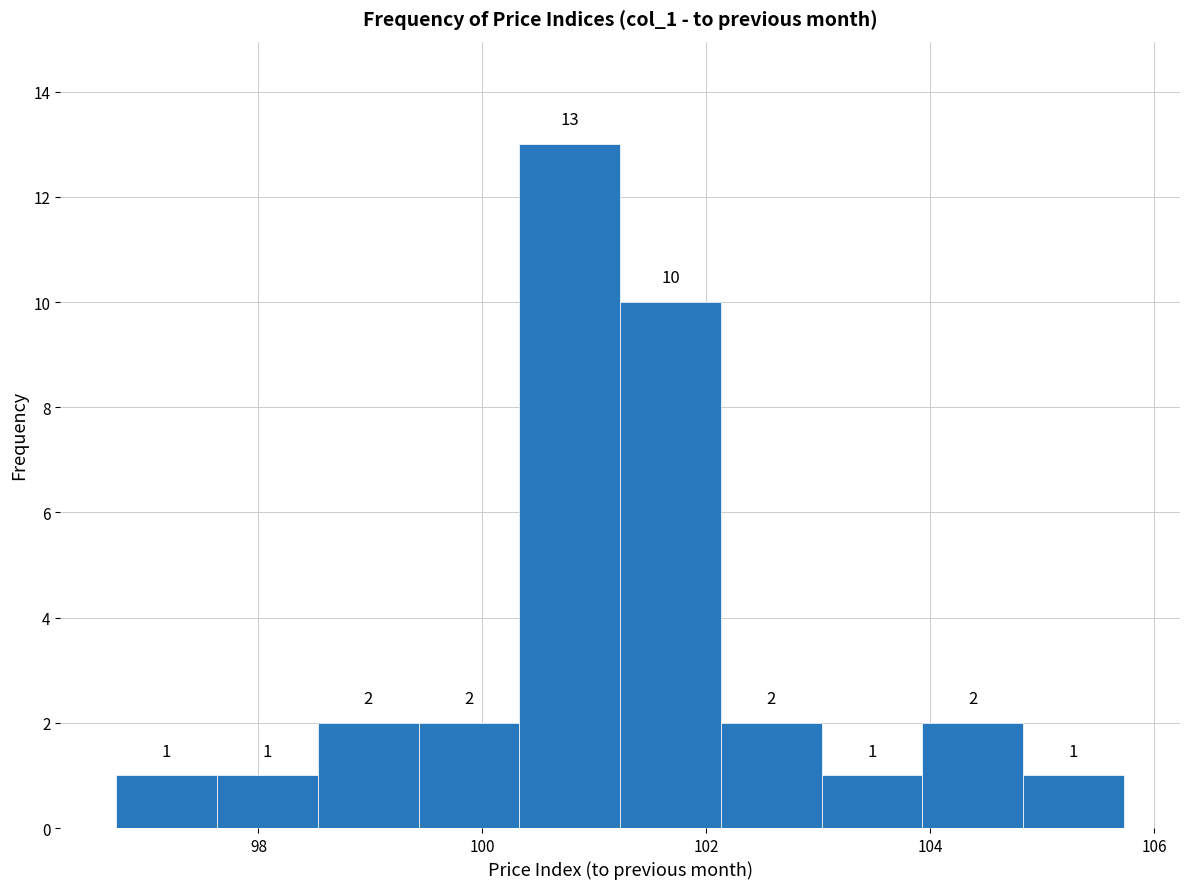

Reading left to right, transcribe this chart: for each bar, give the range it covers on the x-axis and its height. The bar edges are not printed on the chart, so give them approximately, as read against the axis.

96.8 to 97.6: 1
97.6 to 98.6: 1
98.6 to 99.4: 2
99.4 to 100.4: 2
100.4 to 101.2: 13
101.2 to 102.2: 10
102.2 to 103.0: 2
103.0 to 104.0: 1
104.0 to 104.8: 2
104.8 to 105.8: 1